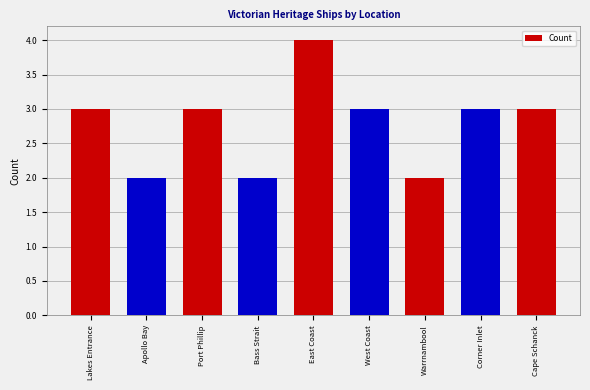

Which category has the highest value across all series?

East Coast